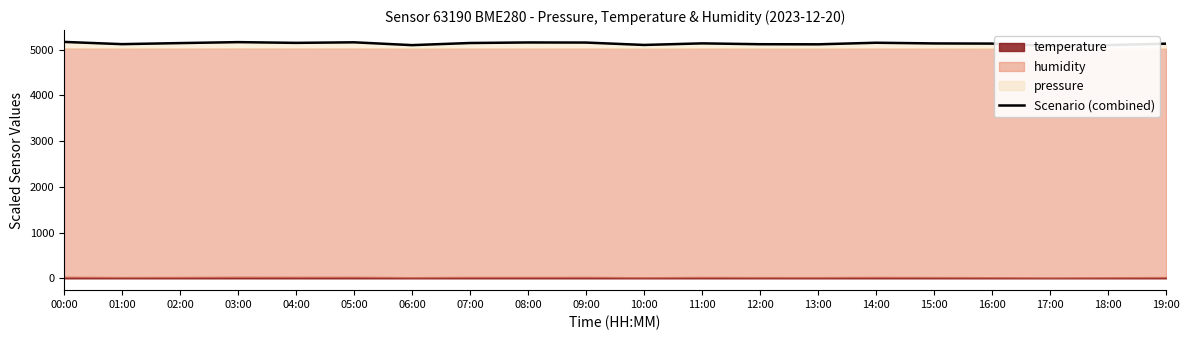

What is the value of the 14th point from the left?

5118.6